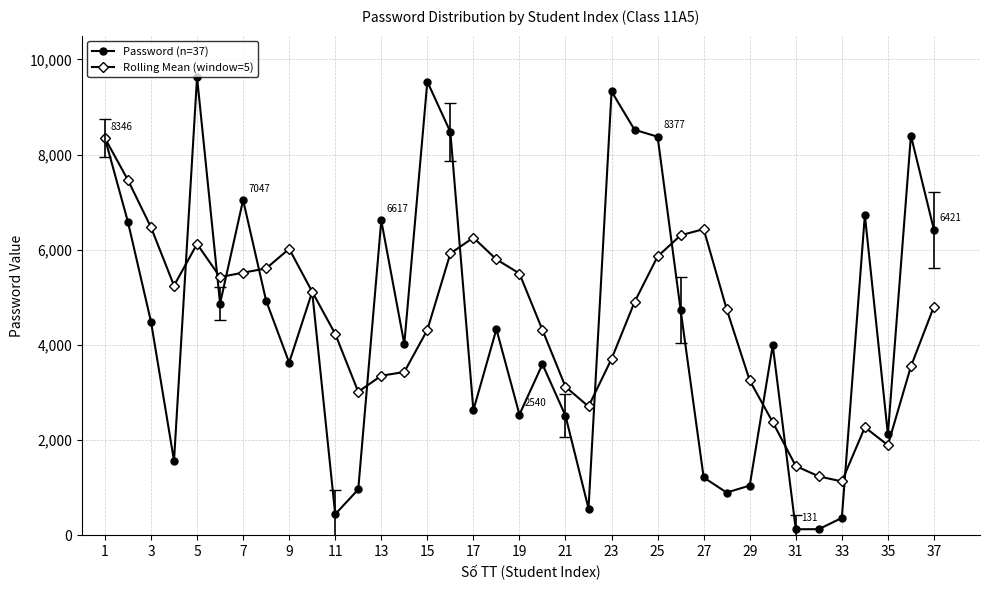

Which series ends up on top after the final intersection of Password (n=37) and Rolling Mean (window=5)?

Password (n=37)